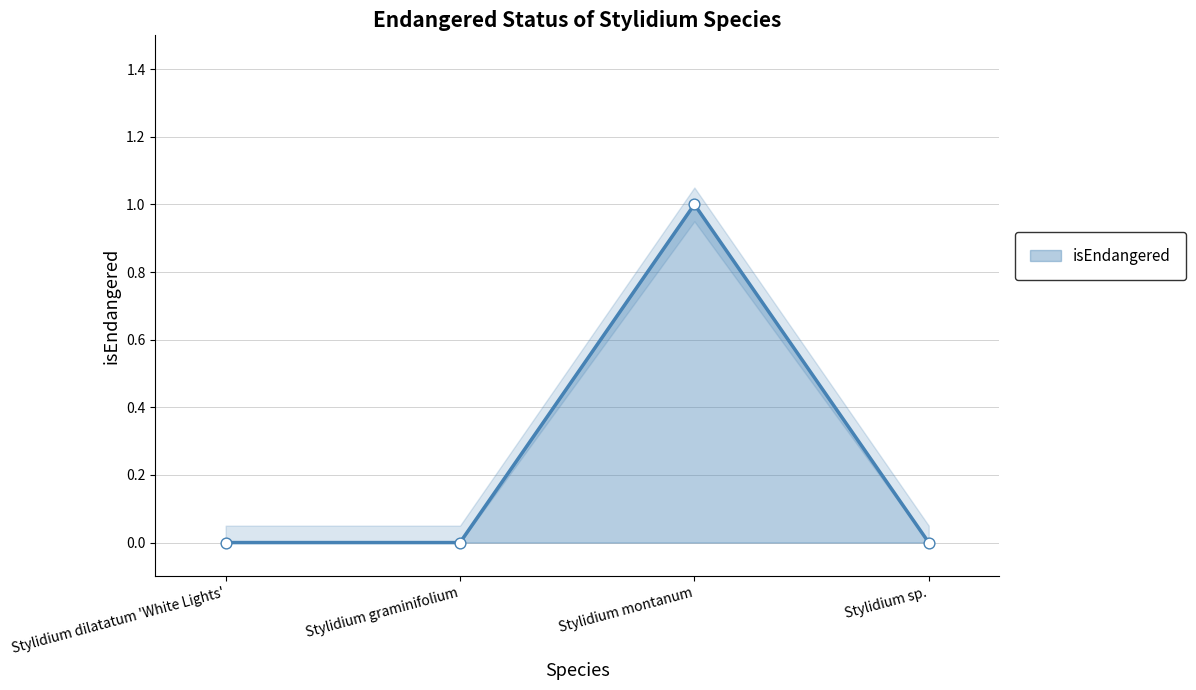

Between Stylidium dilatatum 'White Lights' and Stylidium graminifolium, which is larger?

Stylidium dilatatum 'White Lights'